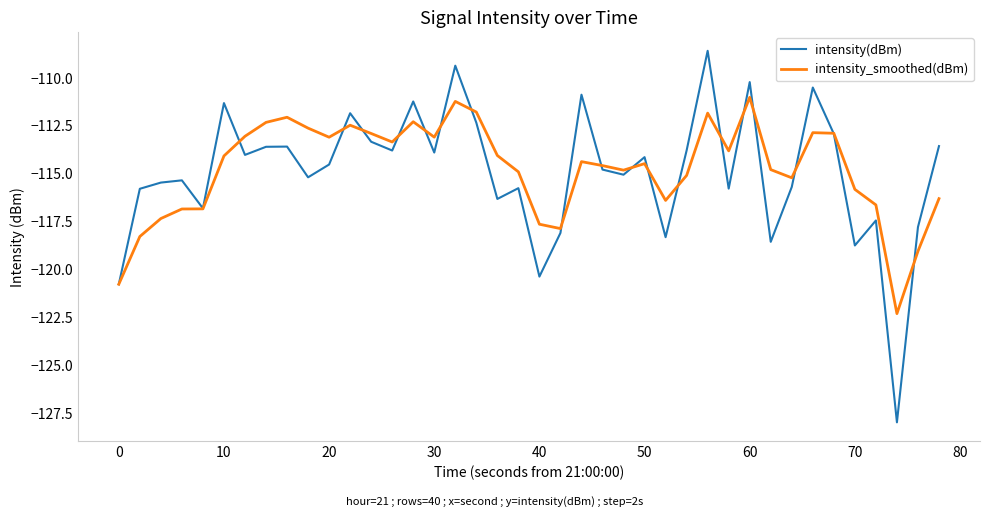

Which series has the largest range (max minus min)?

intensity(dBm)